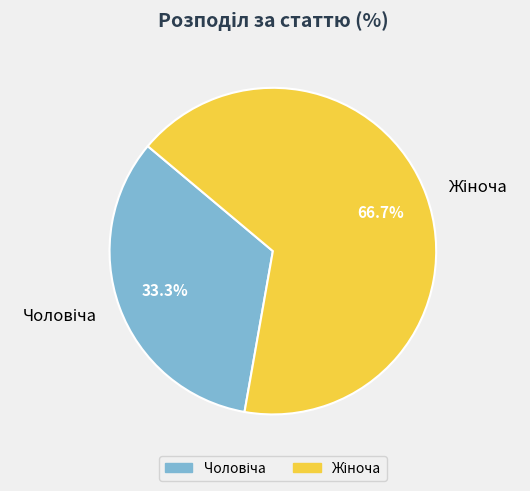

How many segments does this pie chart have?

2